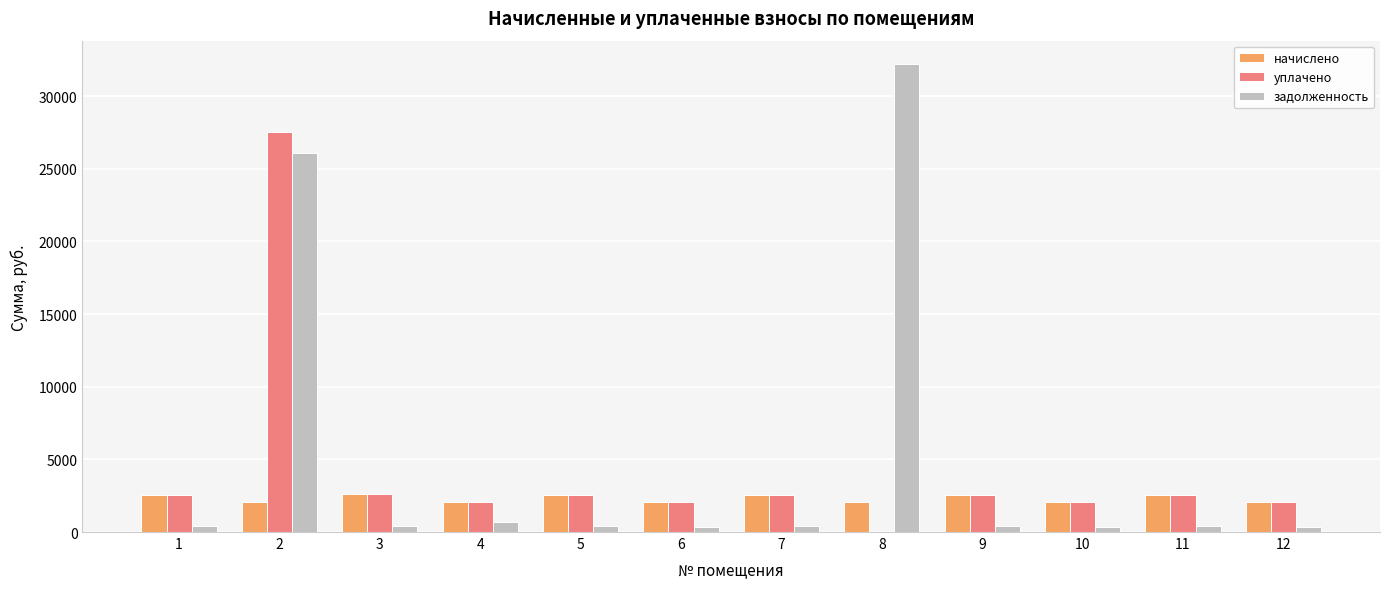

The value of задолженность at 10 is 343.6. True or false?

True